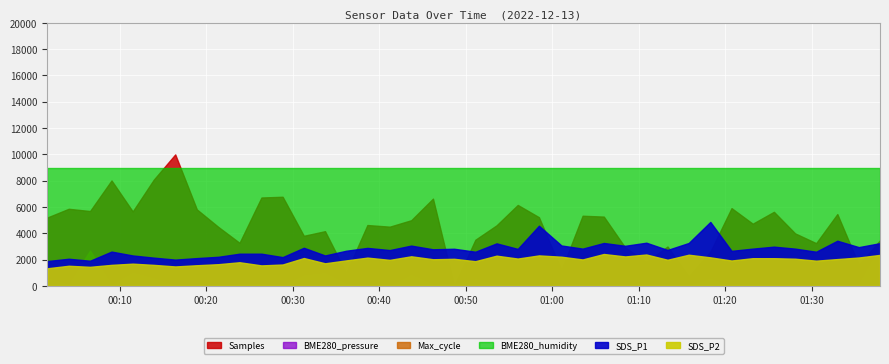

How many interior local valleys does the Max_cycle series have?

12